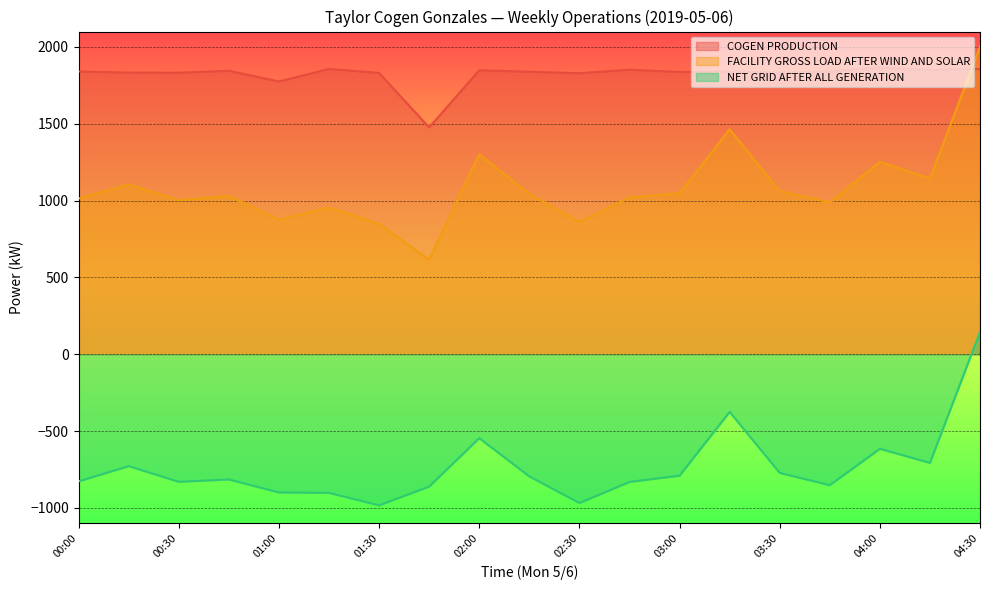

Is it true that NET GRID AFTER ALL GENERATION equals -546 at 02:00?

True